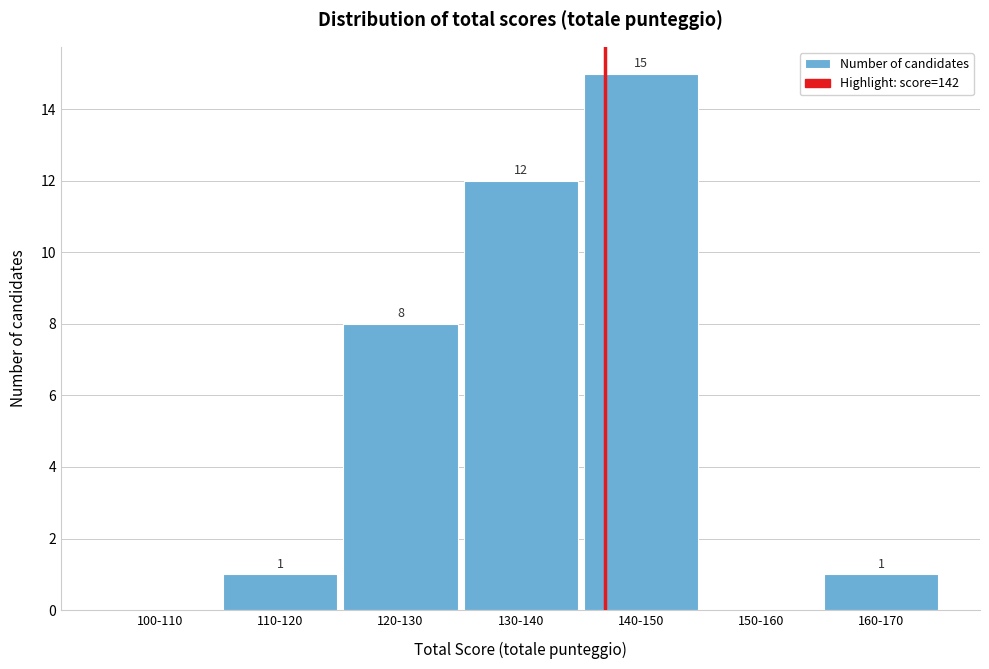

Reading left to right, transcribe all the data shown in this chart.

100-110=0	110-120=1	120-130=8	130-140=12	140-150=15	150-160=0	160-170=1